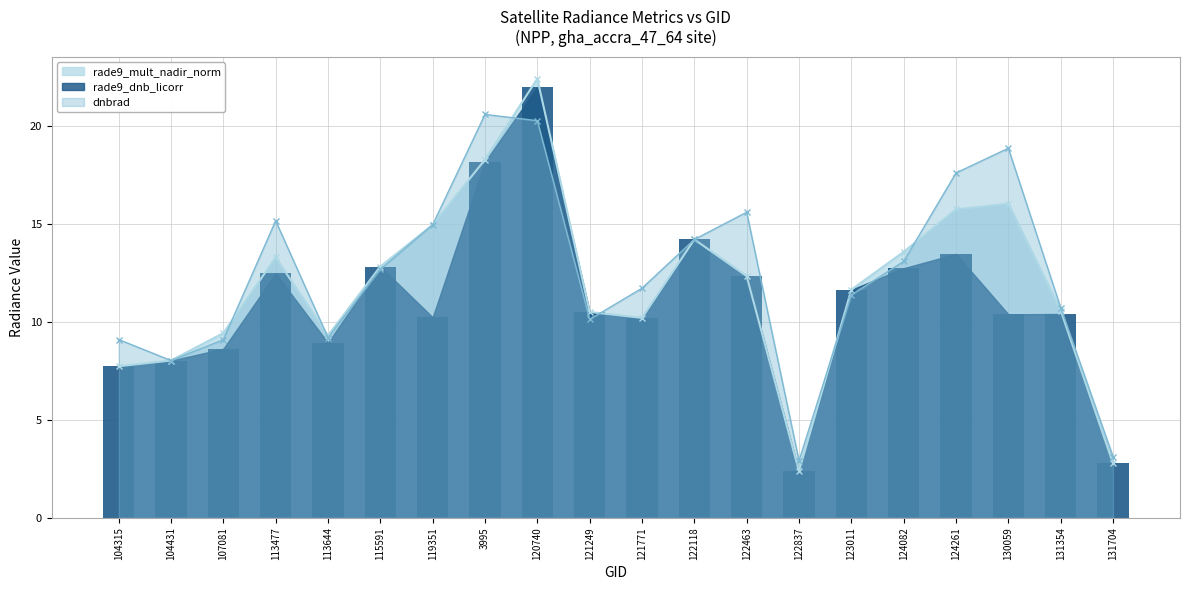

Is the value of dnbrad at 123011 greater than the value of rade9_mult_nadir_norm at 123011?

No